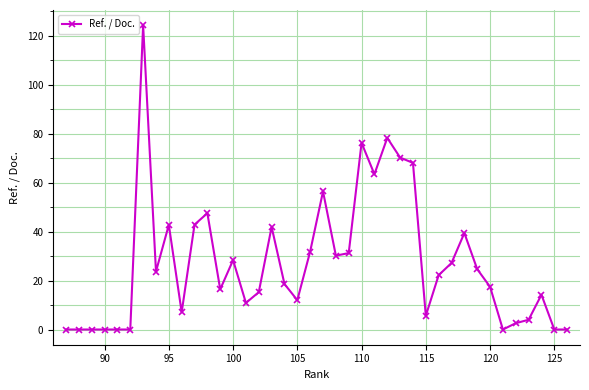

What is the difference between the maximum and second lowest values?

124.4